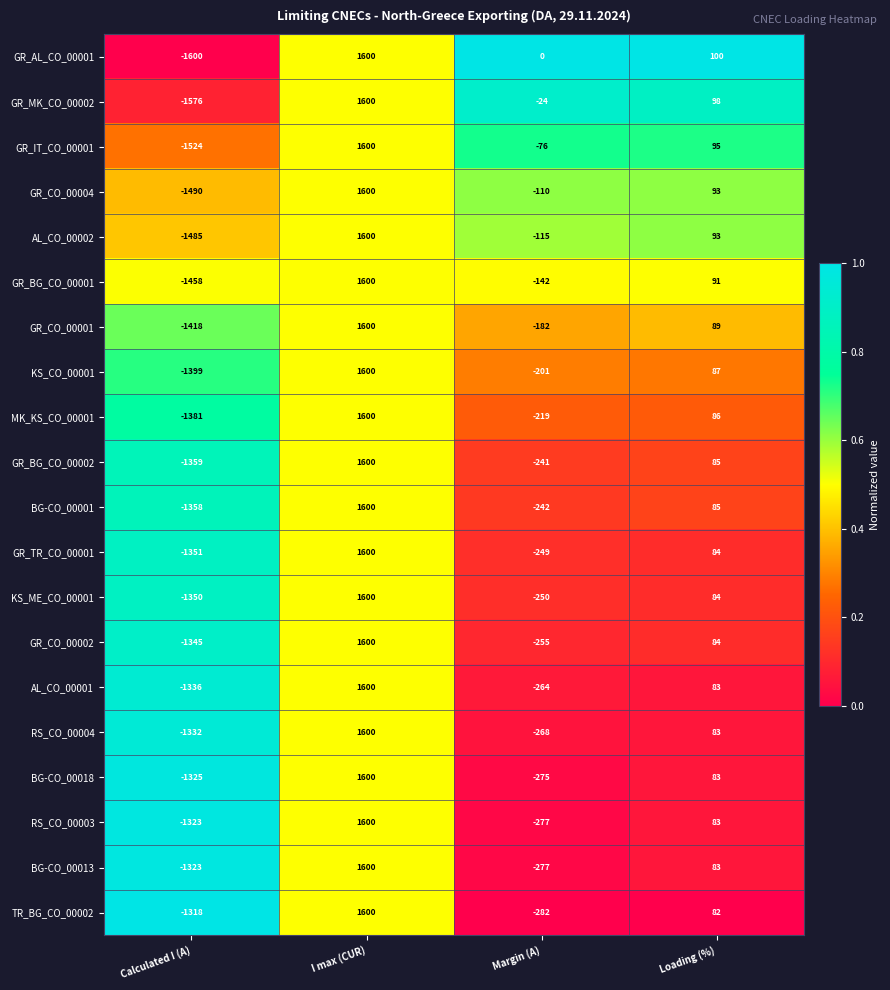

List the labels in order of GR_MK_CO_00002 value, smallest first.

Calculated I (A), Margin (A), Loading (%), I max (CUR)